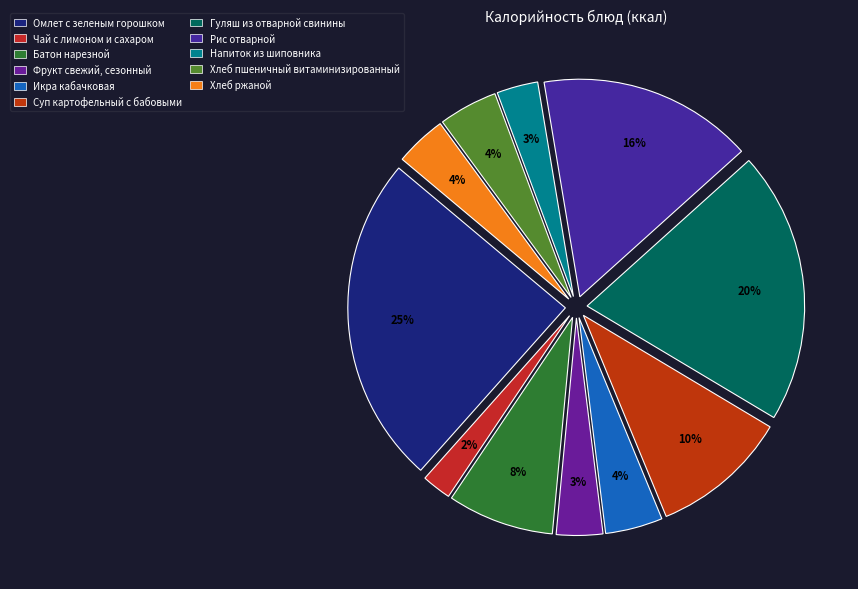

How many segments does this pie chart have?

11